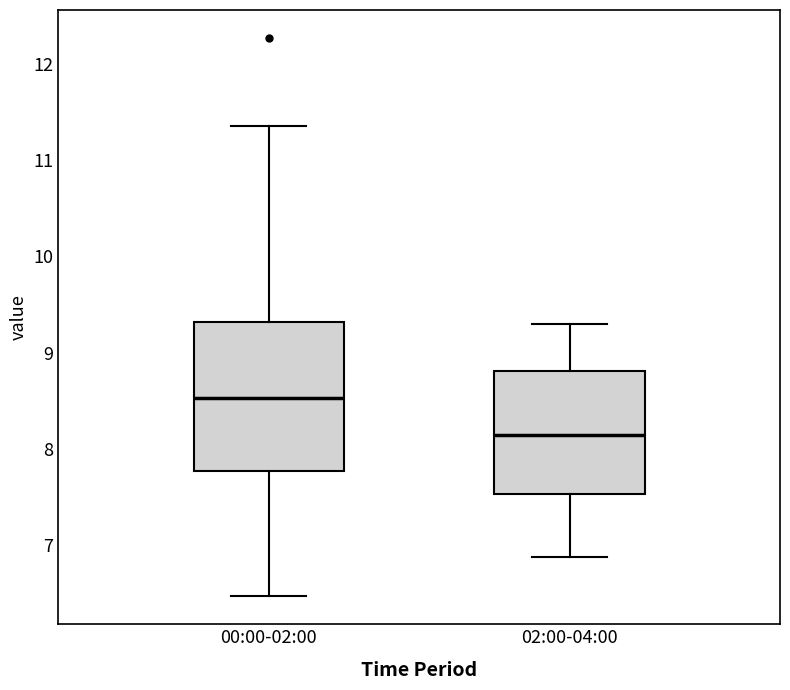

Which box is the tallest, from its lower edge to its upper edge?

00:00-02:00